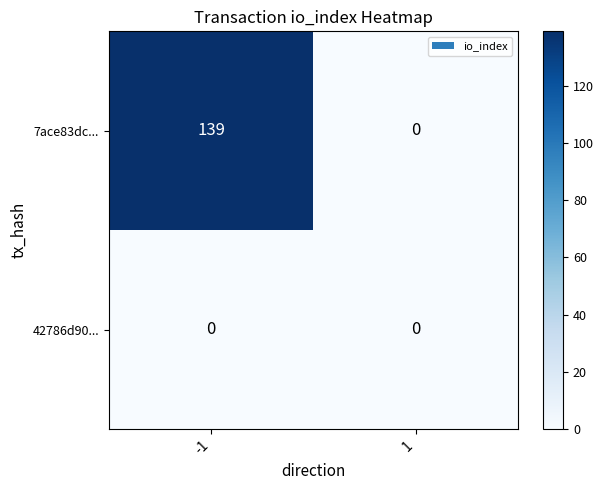

What is the total value across all series at -1?

139